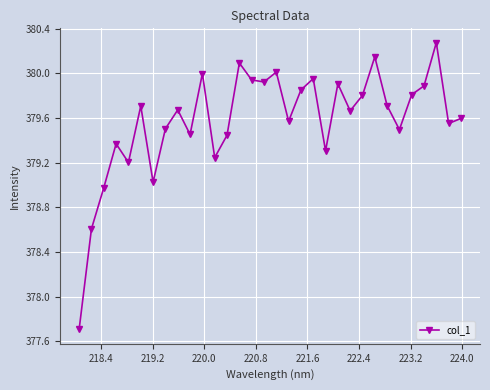

What is the maximum value shown in the chart?

380.3